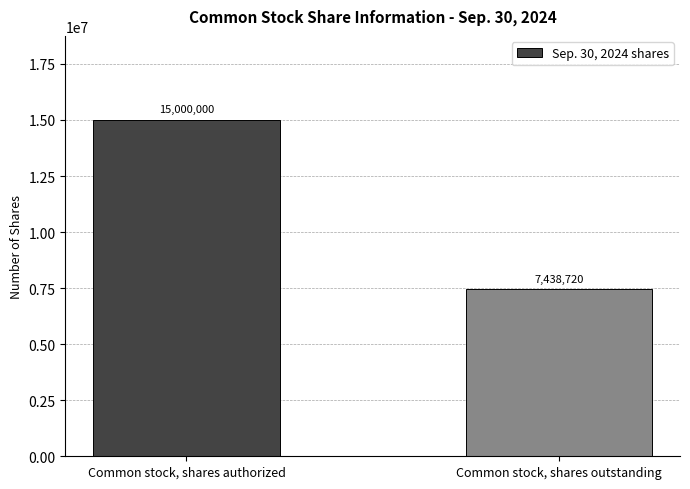

What is the difference between the values at Common stock, shares outstanding and Common stock, shares authorized?

7561280